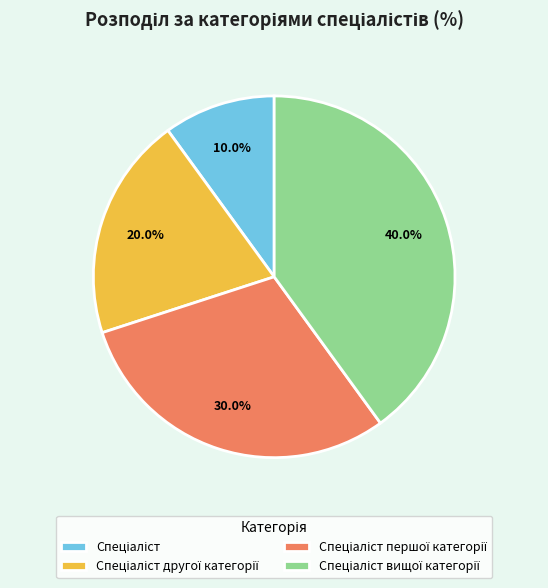

Is there a majority slice in this chart?

No